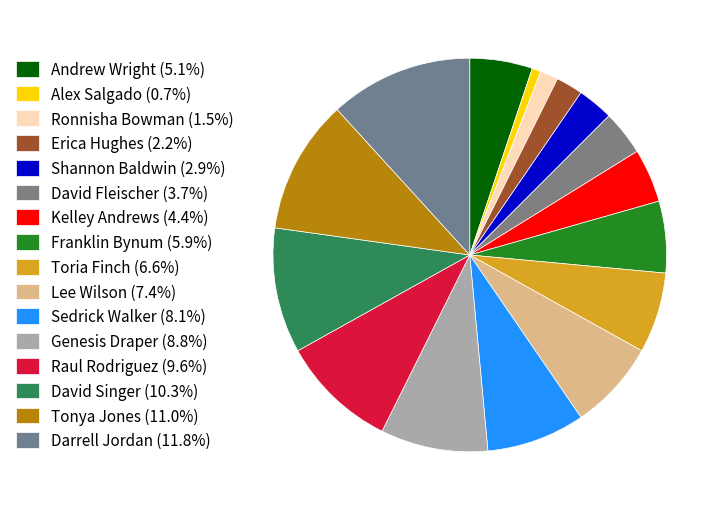

How many segments does this pie chart have?

16